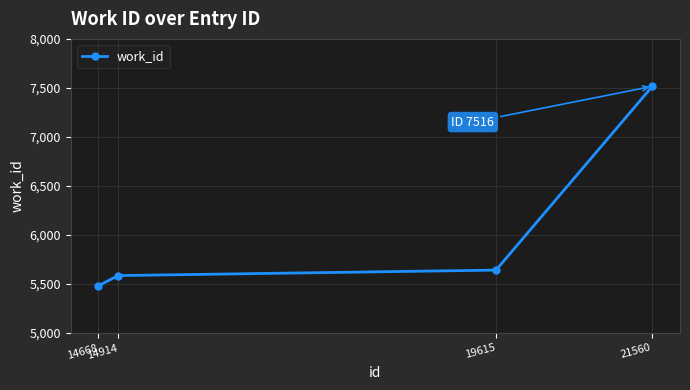

Reading right to left, list all the values displayed in this chart.

21560=7516	19615=5642	14914=5586	14668=5483